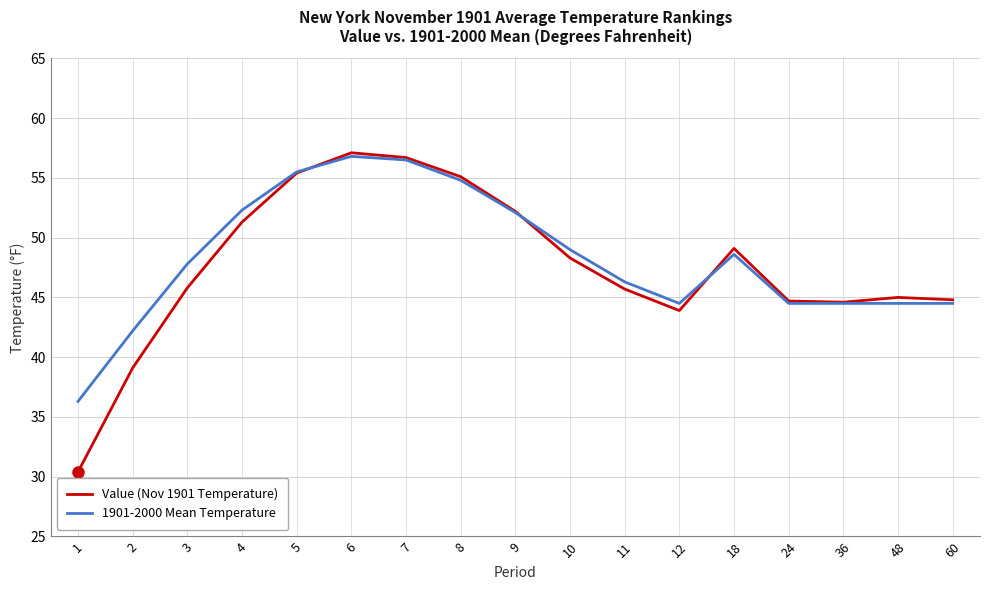

How many lines are shown in the chart?

2